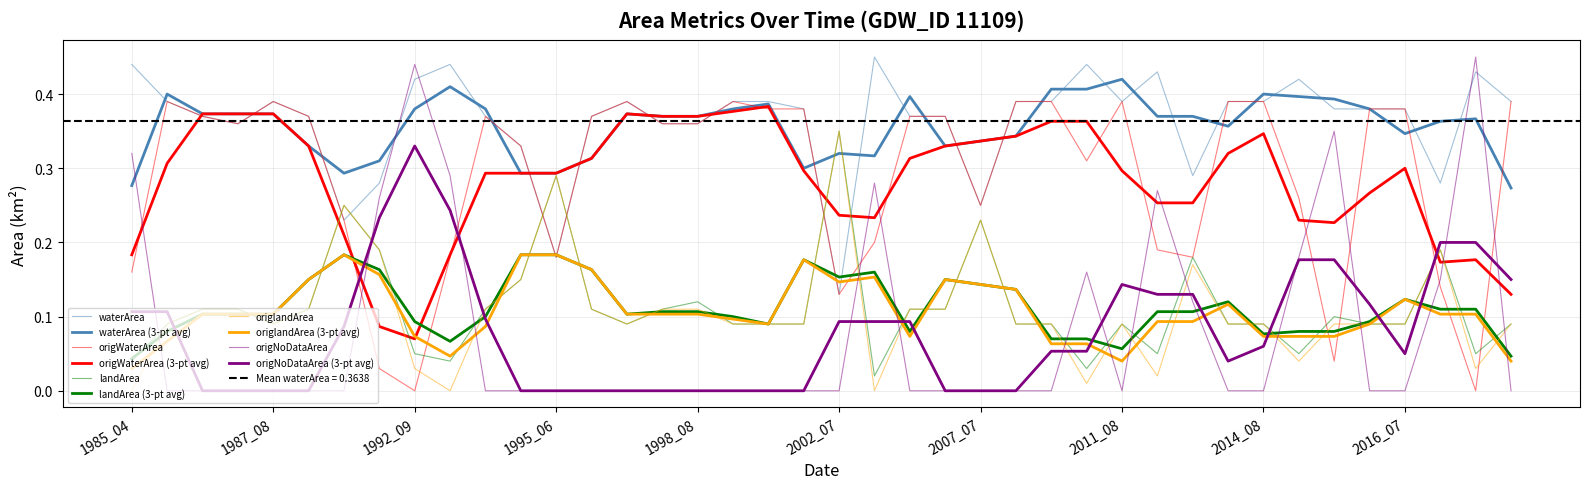

The value of landArea at 2013_07 is 0.2. True or false?

False